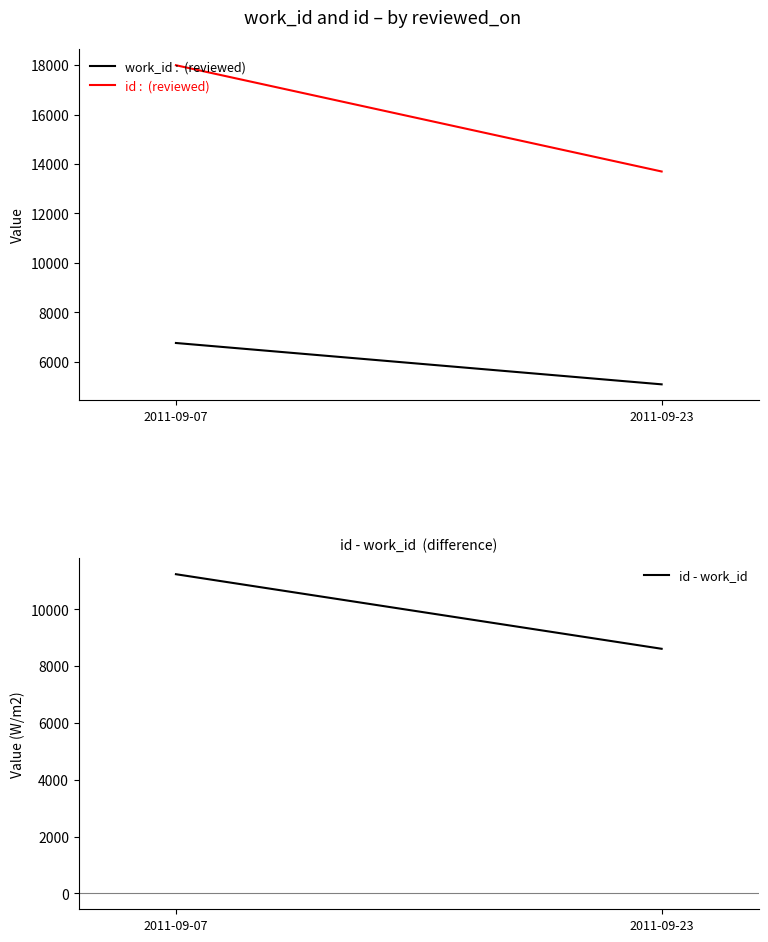

Reading right to left, list all the values displayed in this chart.

work_id: 2011-09-23=5088	2011-09-07=6761
id: 2011-09-23=13699	2011-09-07=17998
id - work_id: 2011-09-23=8611	2011-09-07=11237